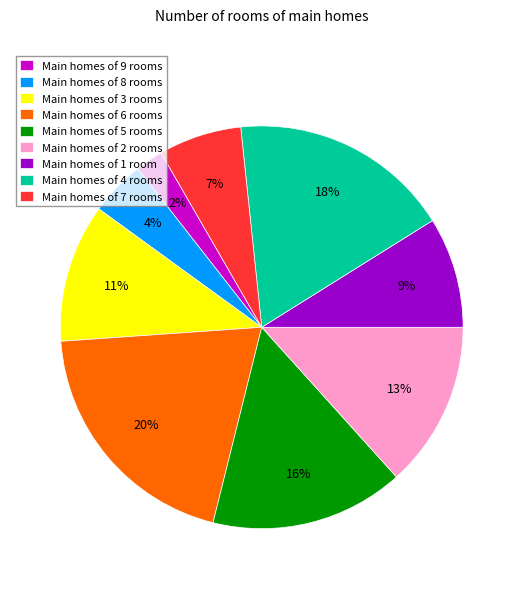

True or false: Main homes of 1 room accounts for 9% of the total.

True